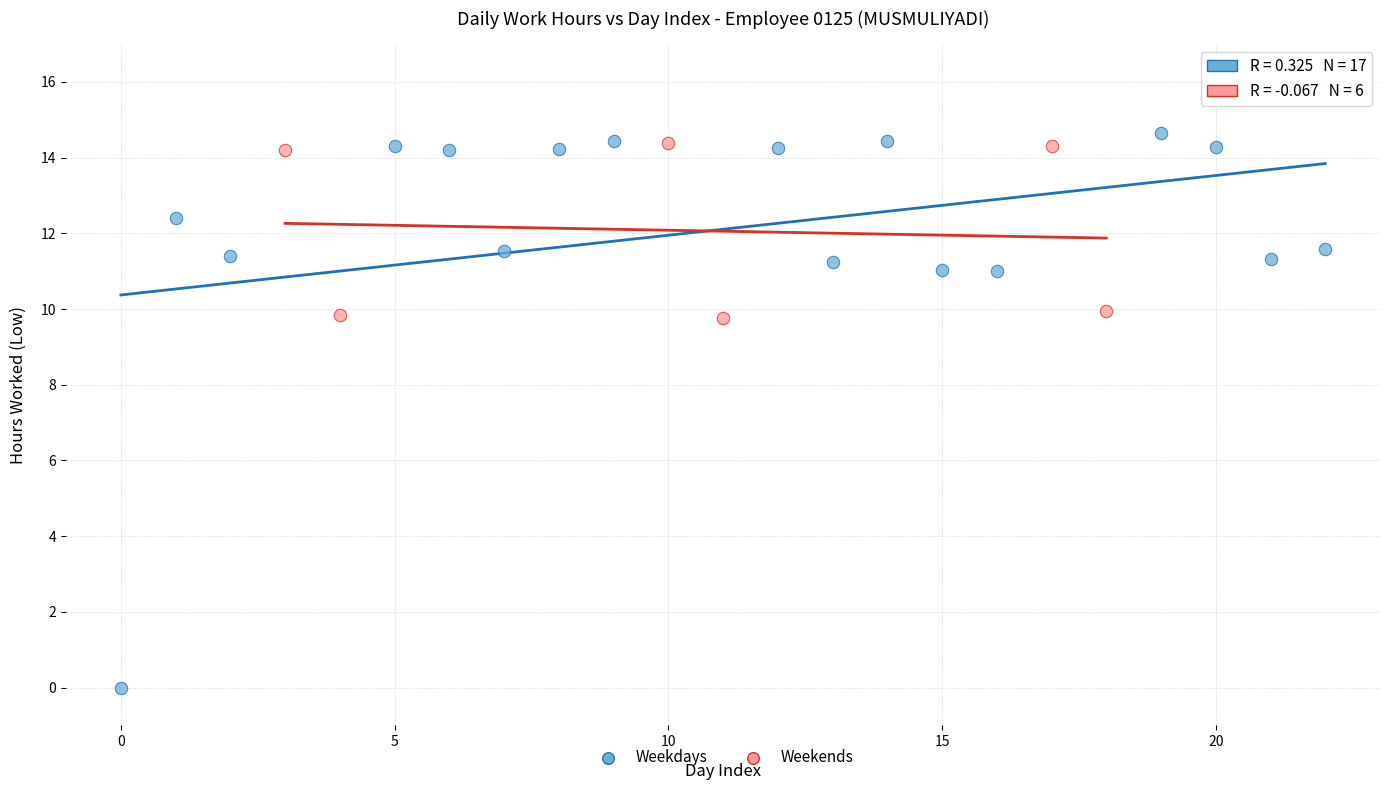

Which series has the widest spread of Y values?

Weekdays